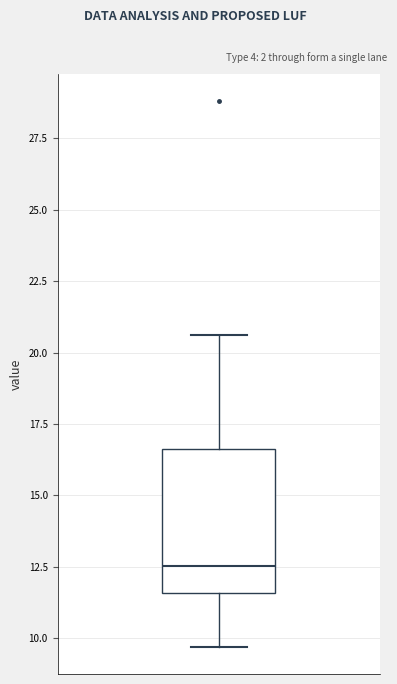

Read this box plot against the y-axis: the position of the median line, the range covered by the box, and the ends of both whiskers. The values are not printed on the chart, so give them approximately, as read against the axis.

median 12.5, box 11.5 to 16.5, whiskers 9.5 to 20.5